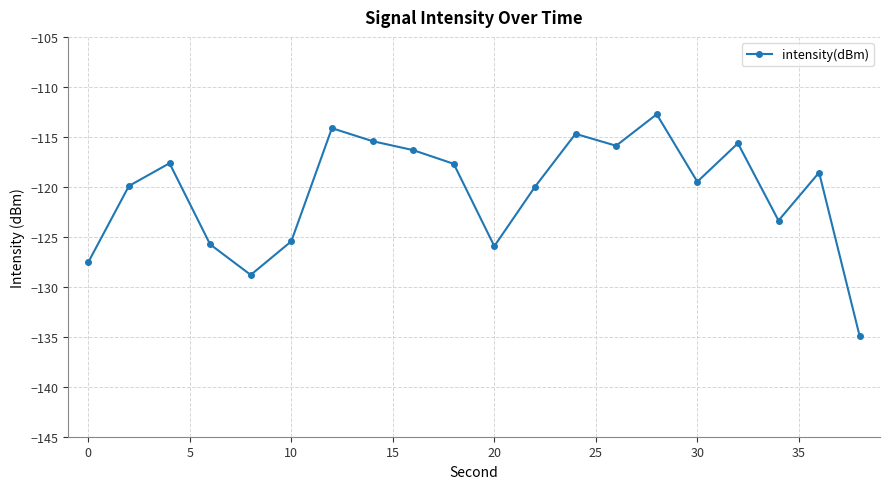

How many points are lower than both their immediate neighbors (excluding endpoints)?

5